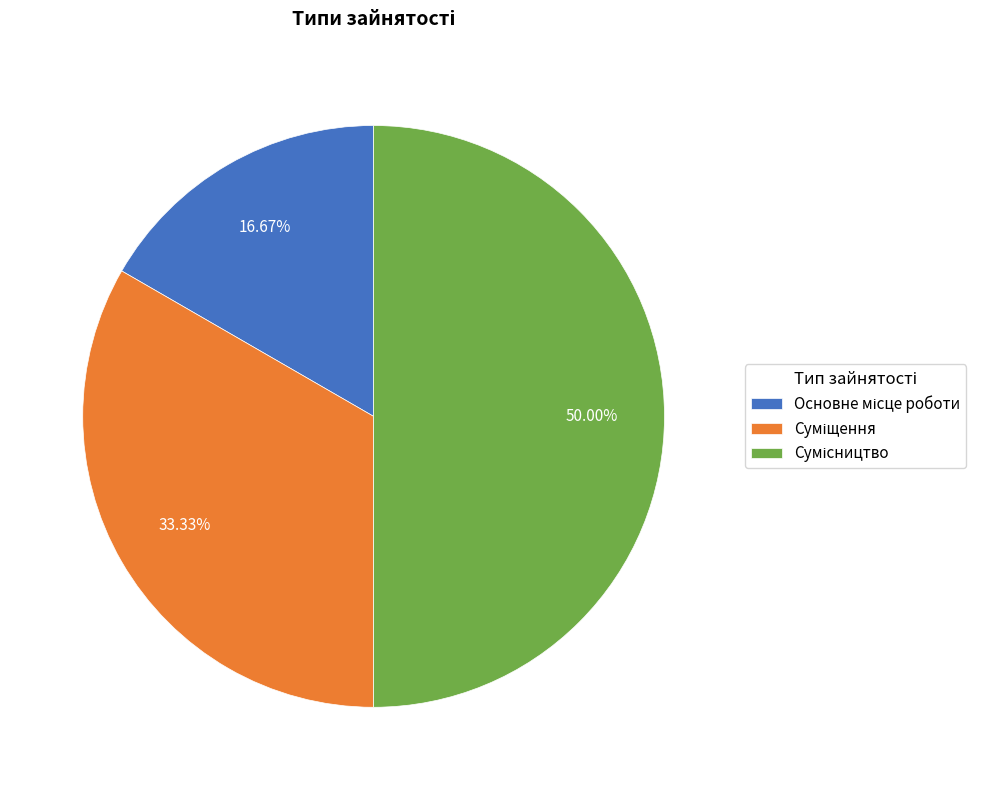

Is the sum of Основне місце роботи and Сумісництво greater than half?

Yes